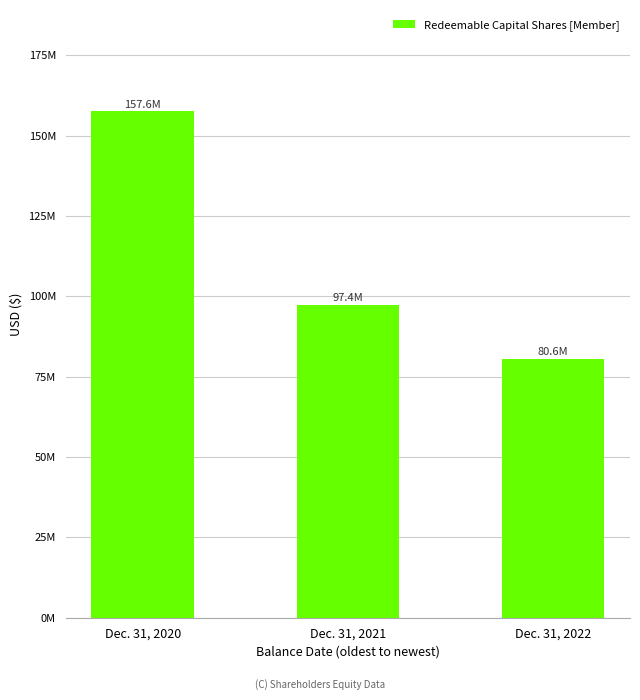

What is the value of the 1st bar from the left?

157611098